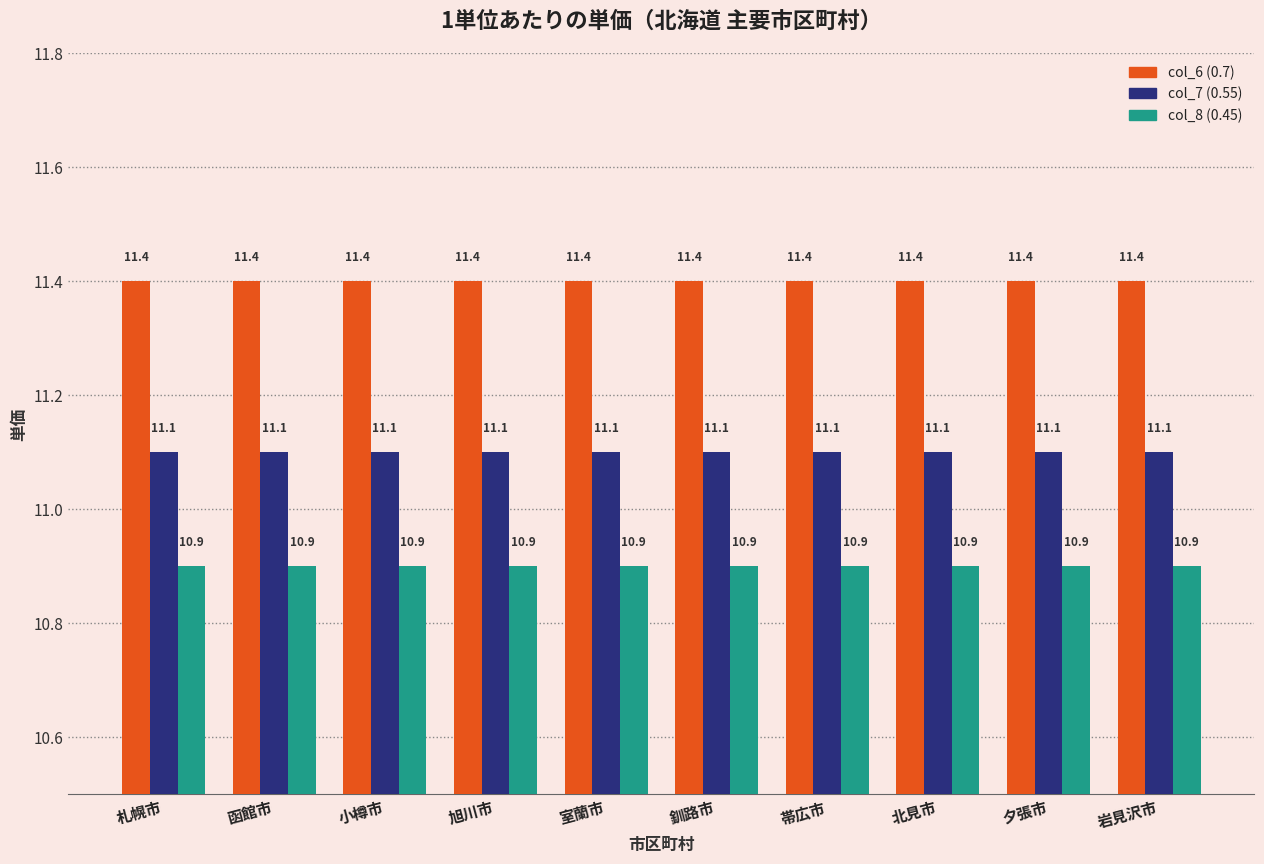

What is the average value of the col_6 (0.7) series?

11.4